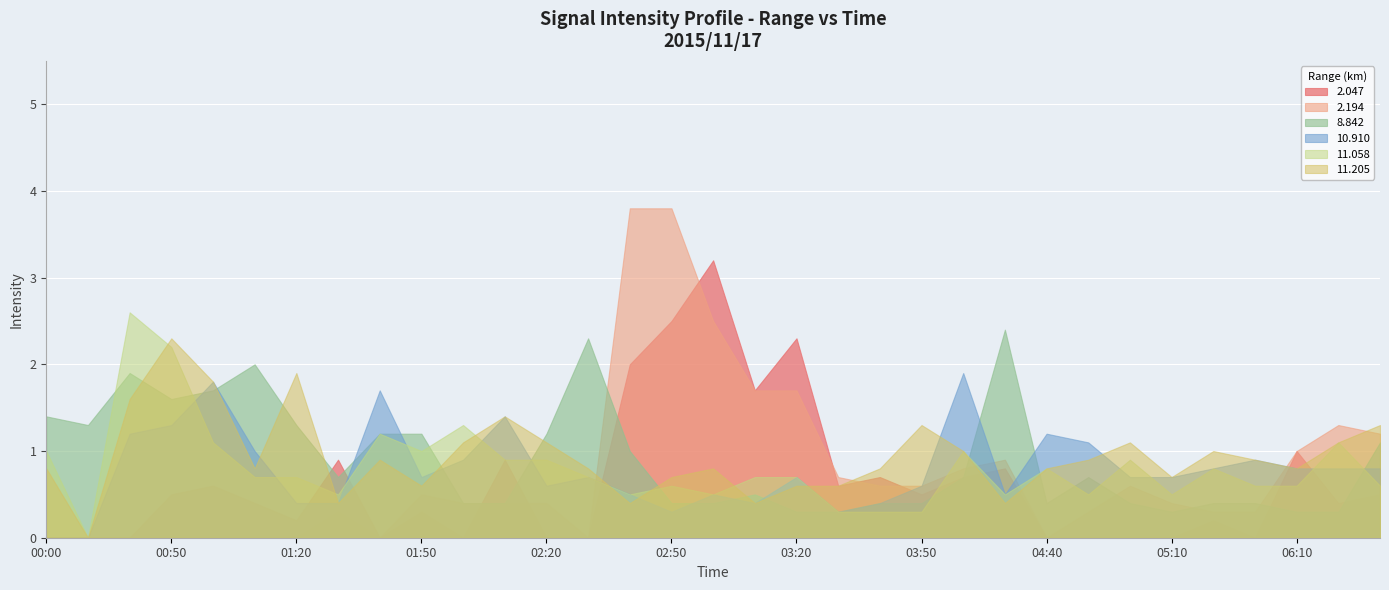

The value of 8.842 at 2015/11/17 00:00 is 0.5. True or false?

False